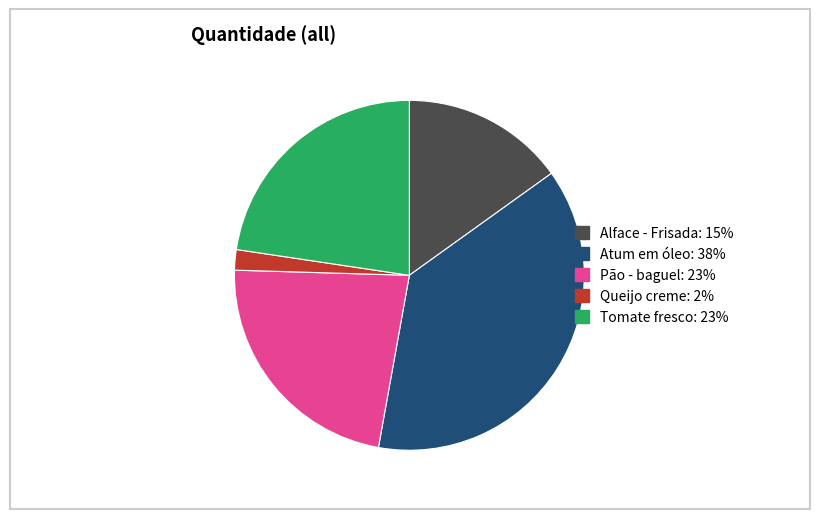

Which has a higher value, Queijo creme or Pão - baguel?

Pão - baguel